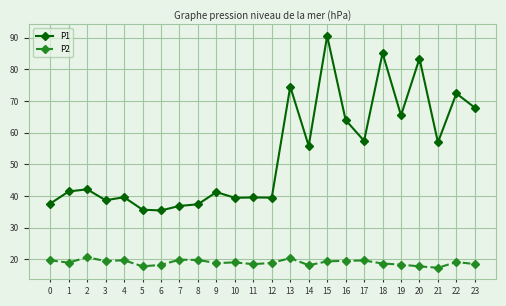

What are all the series names shown in the legend?

P1, P2